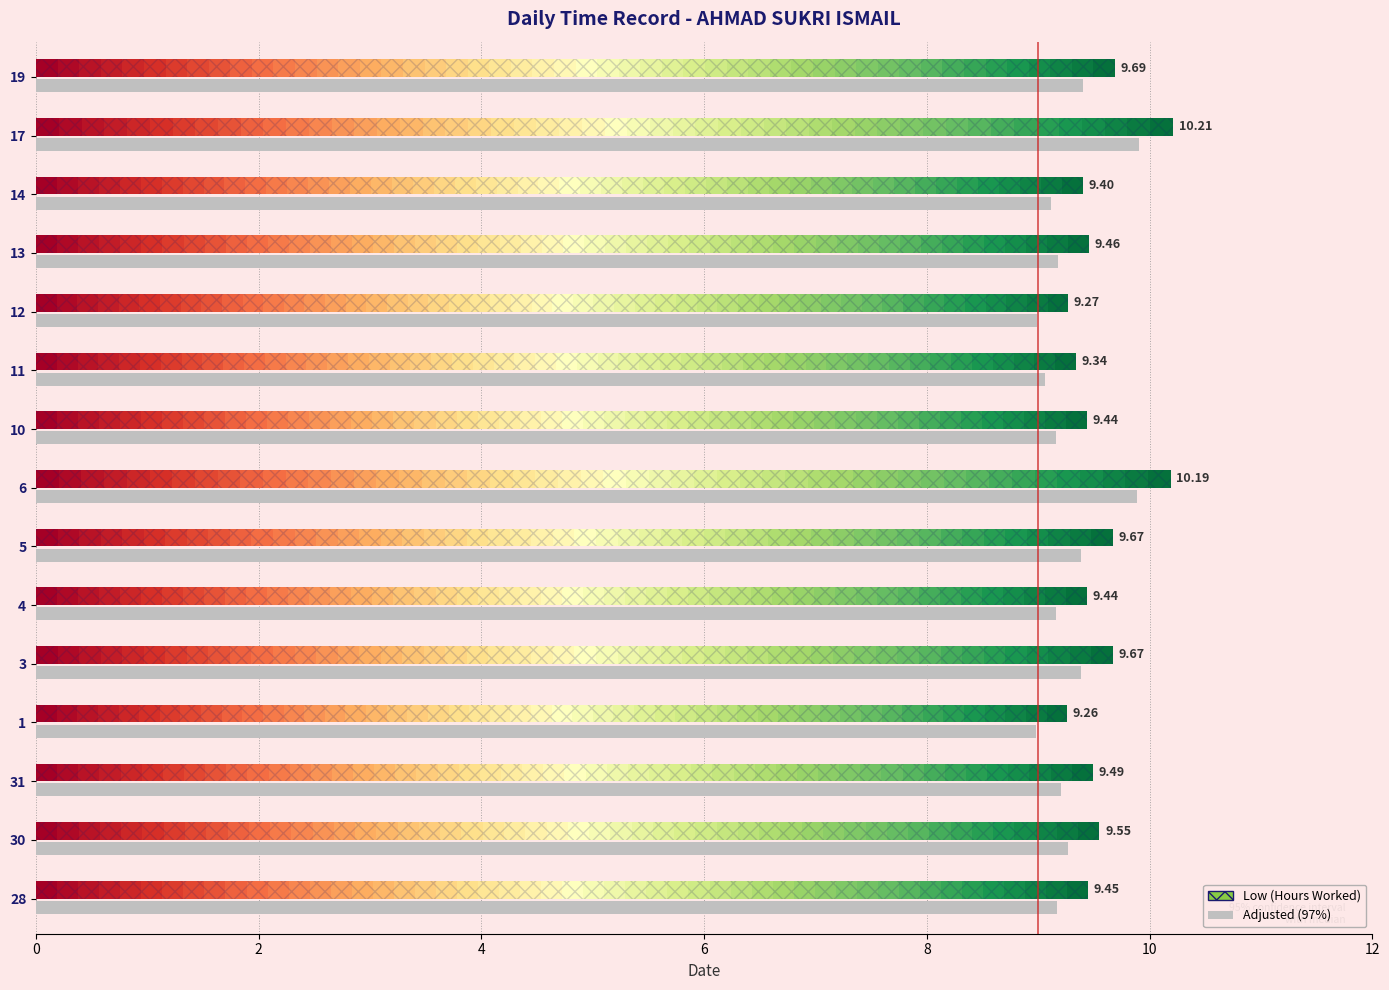

Are the bars horizontal?

Yes